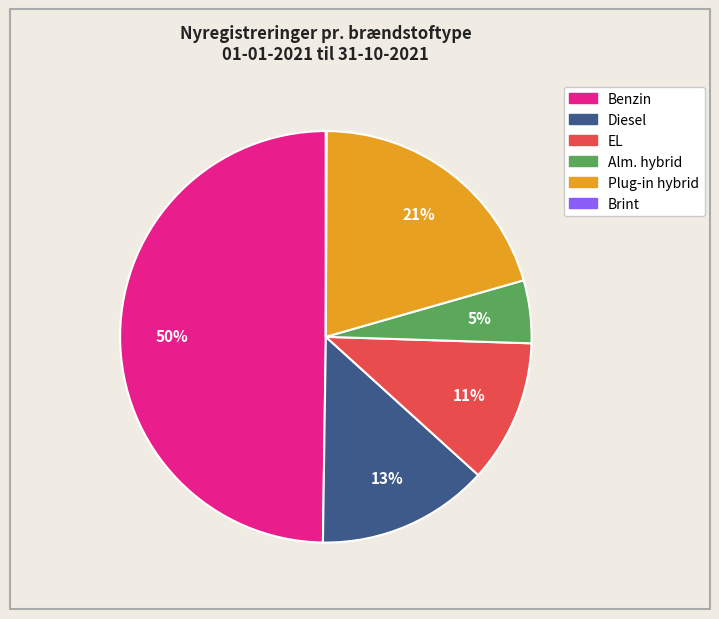

To the nearest percent, what percentage of the pie is Benzin?

50%